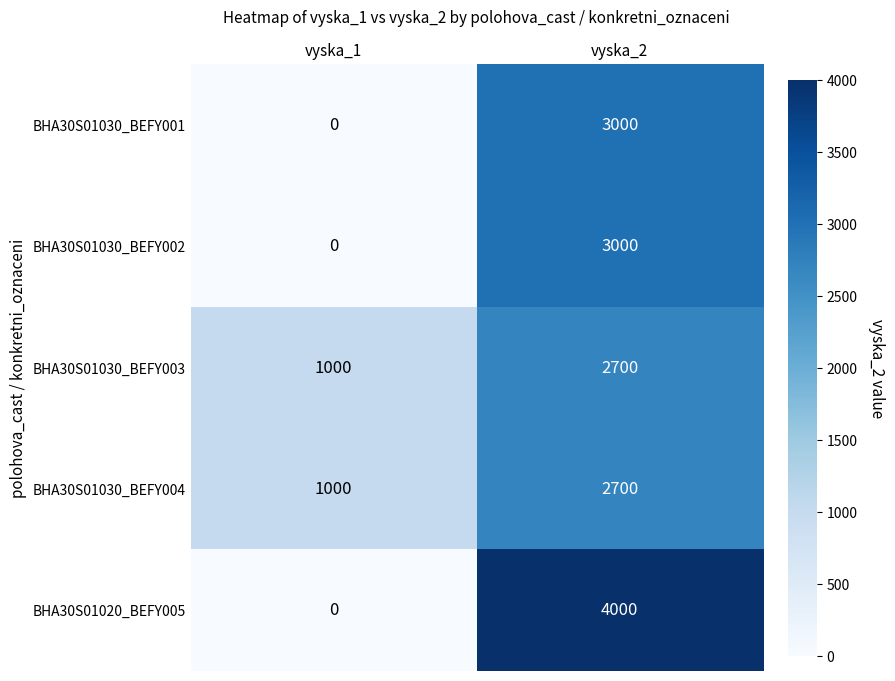

Where is BHA30S01030_BEFY003 nearest to the value 1850?

vyska_1